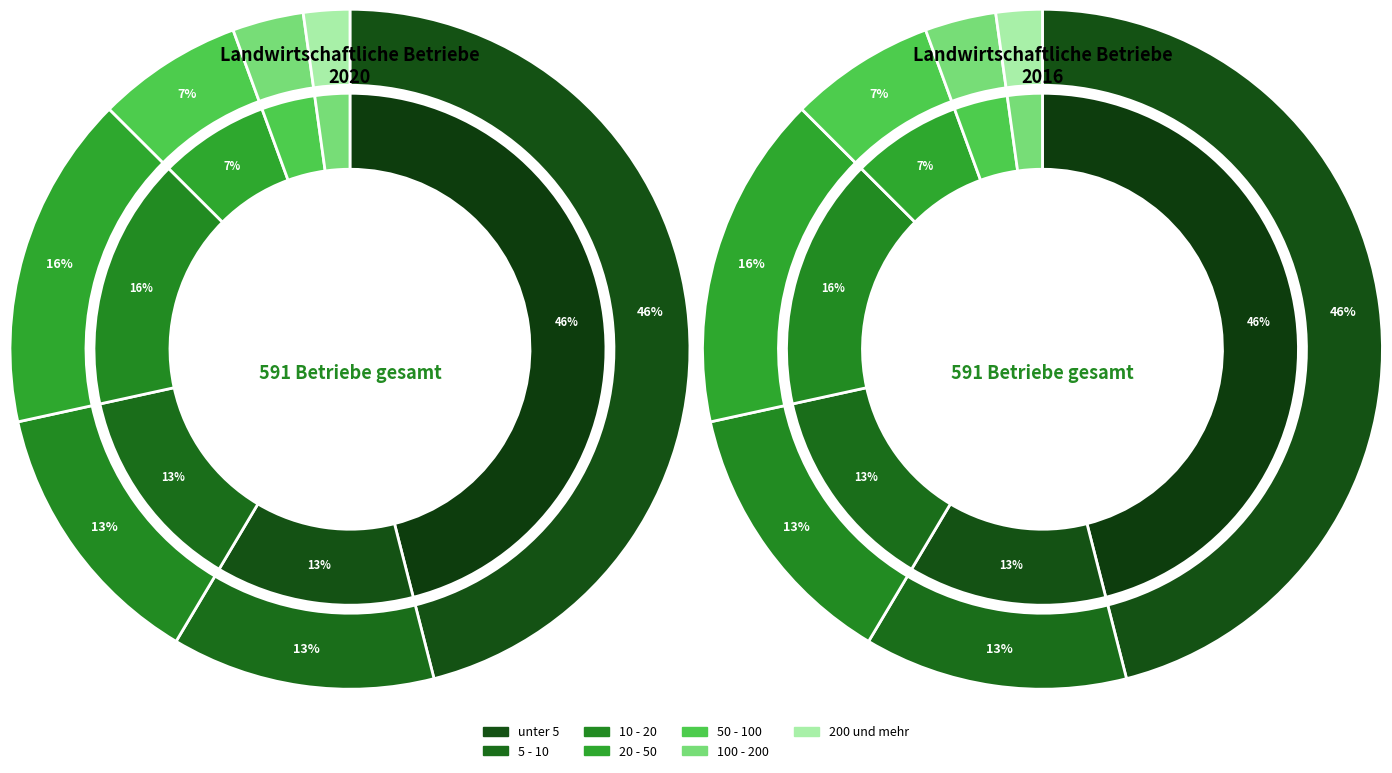

To the nearest percent, what is the difference between the 100 - 200 and 10 - 20 slice percentages?

10%